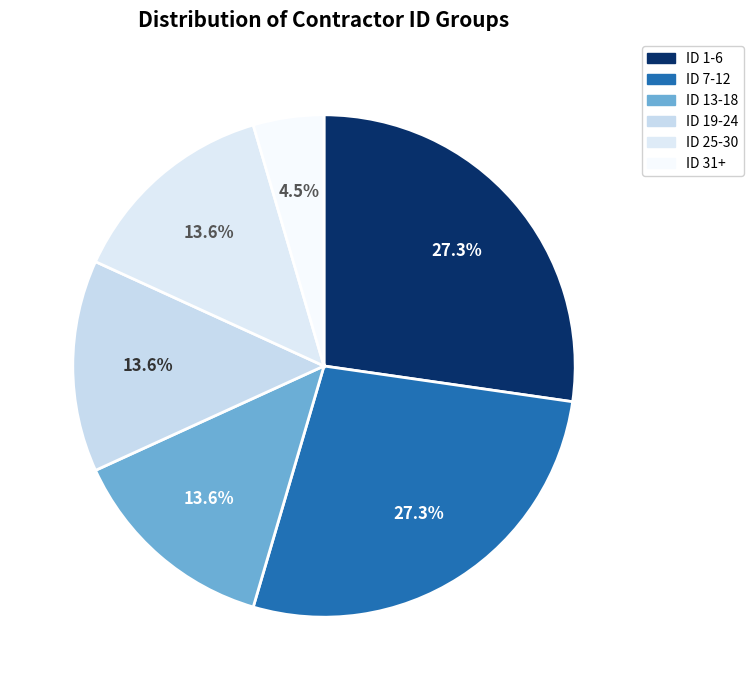

Count the number of slices in the pie.

6